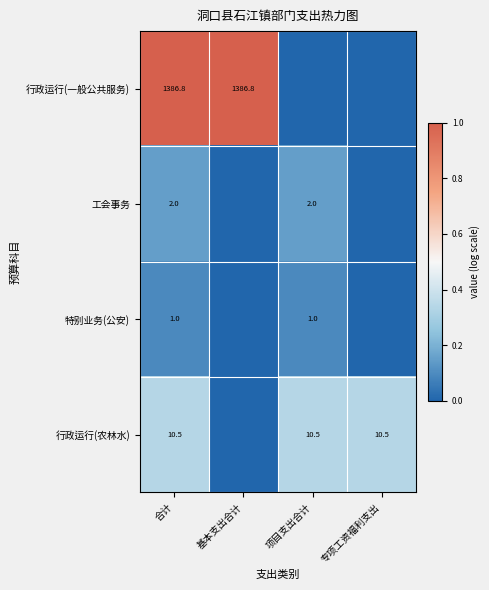

Is it true that 特别业务(公安) equals 1.0 at 项目支出合计?

True